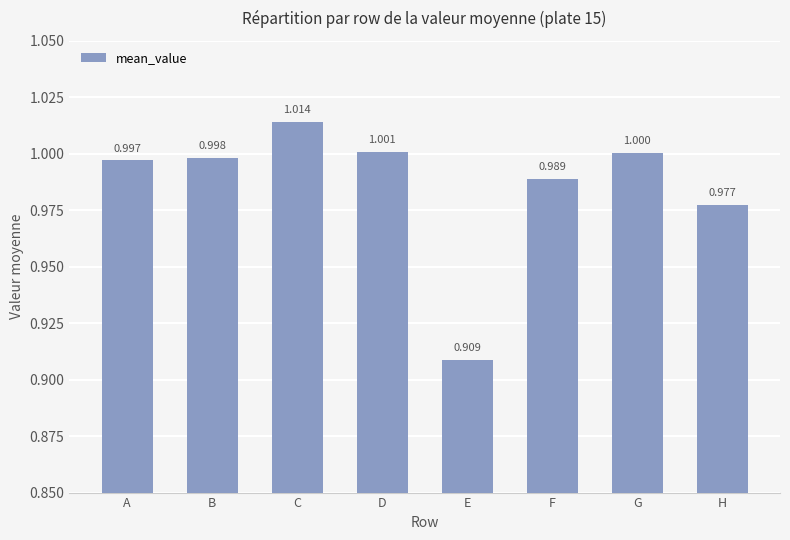

Is it true that the value at B is 1.8?

False